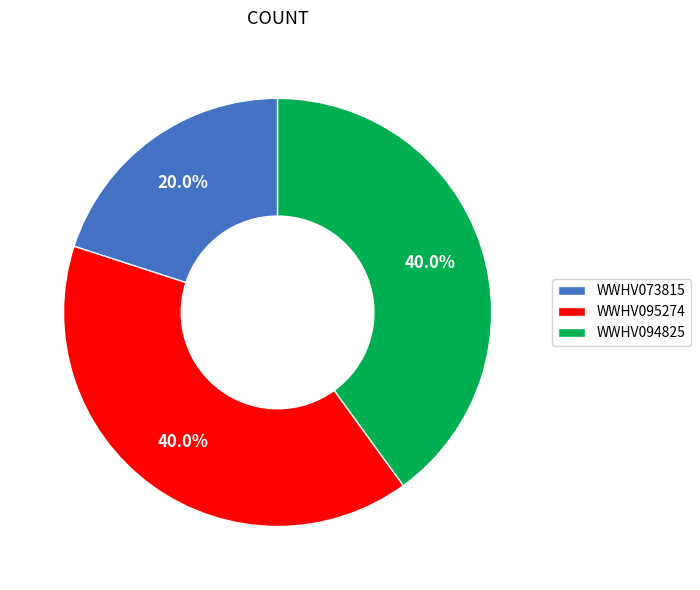

What percentage is the WWHV073815 slice, to the nearest percent?

20%